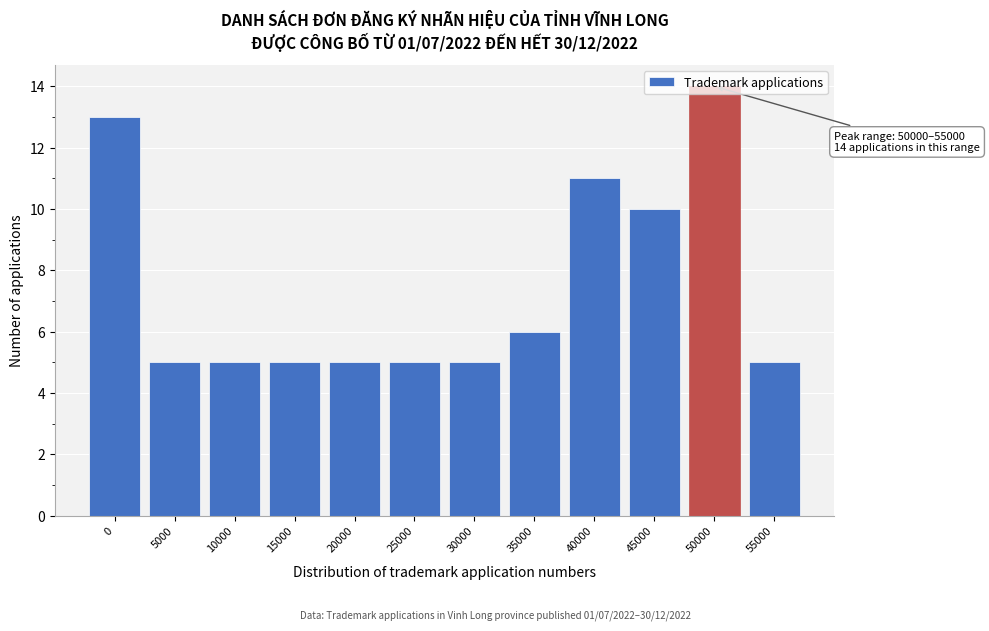

At which label is the value closest to 9?

45000